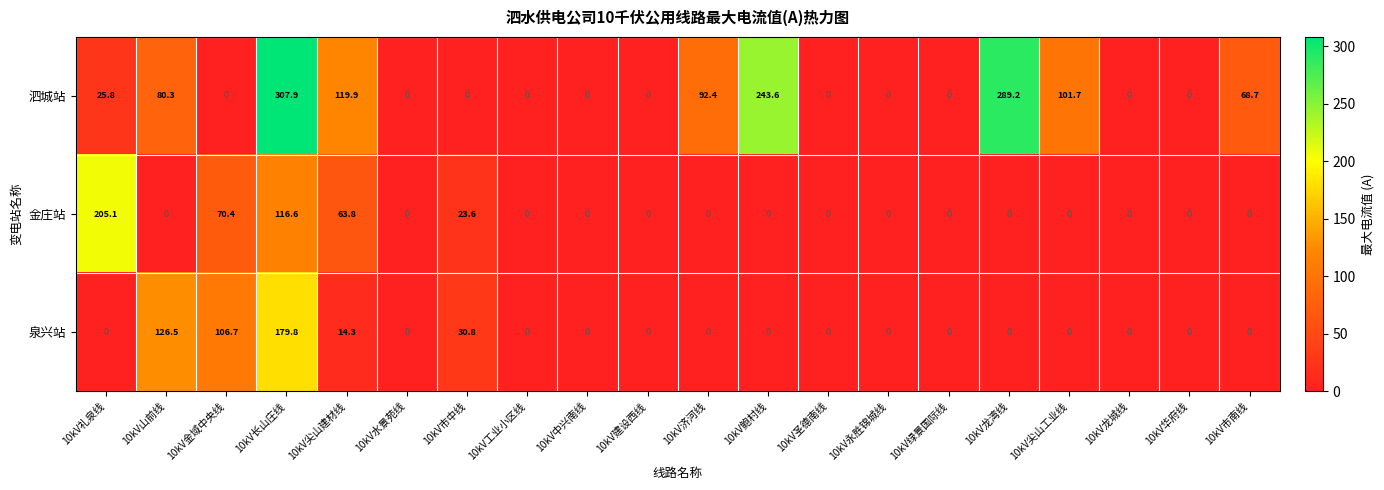

At which label does 泉兴站 reach its peak?

10kV长山庄线